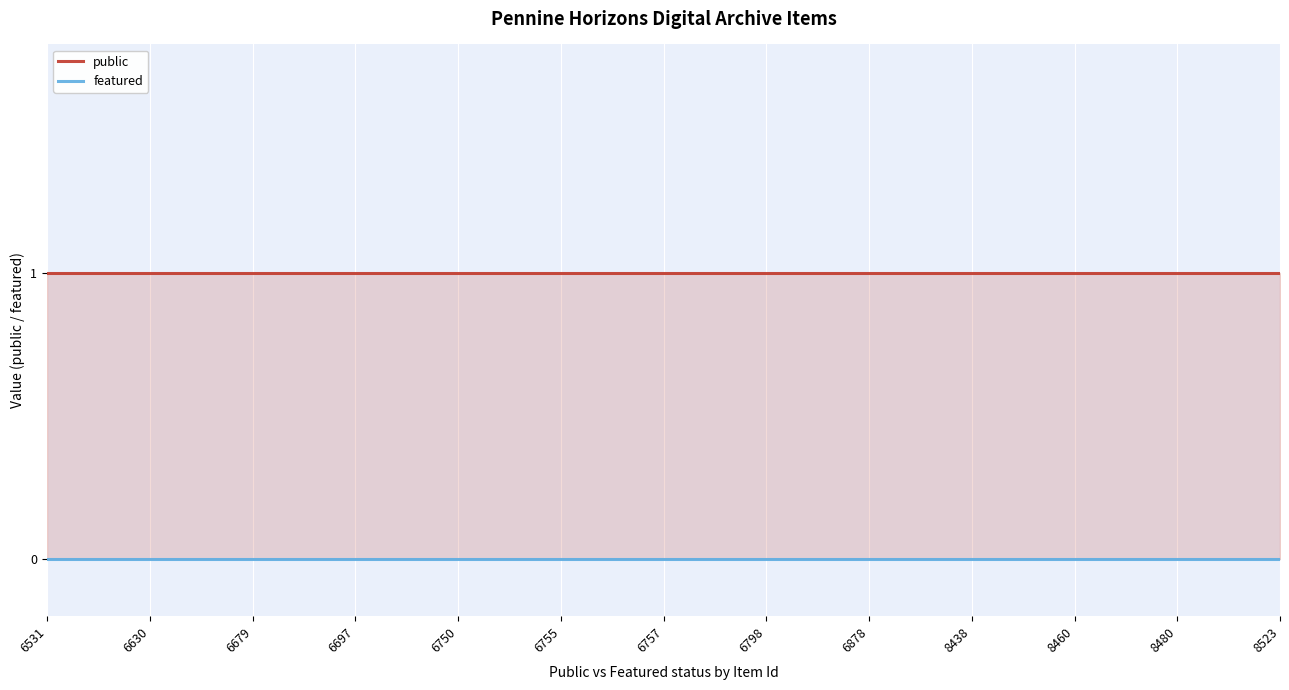

Count the number of categories in the chart.

25